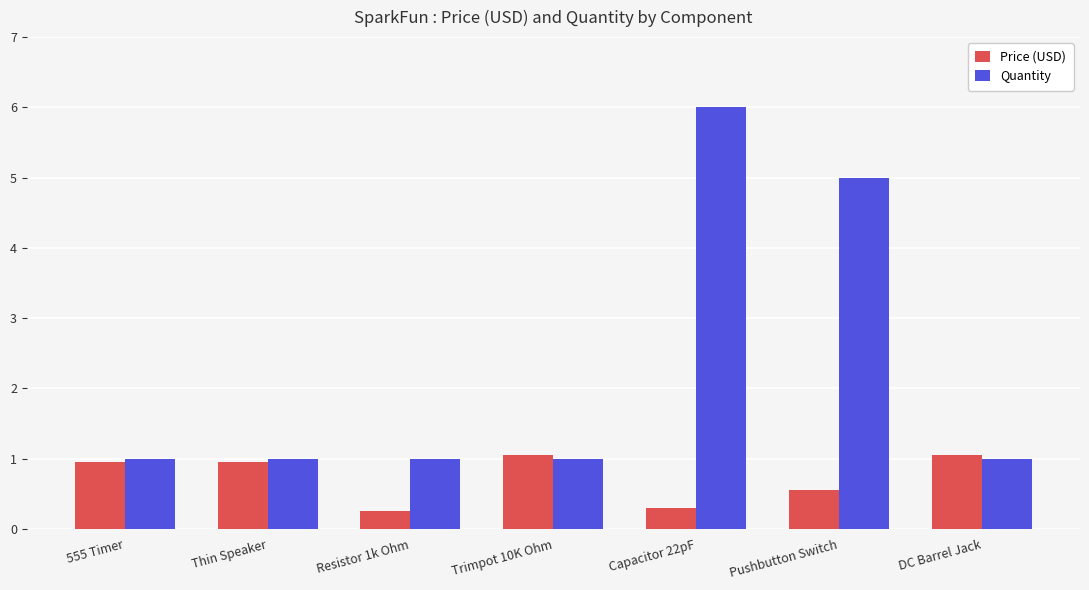

Rank the series by their average value, from lowest to highest.

Price (USD), Quantity